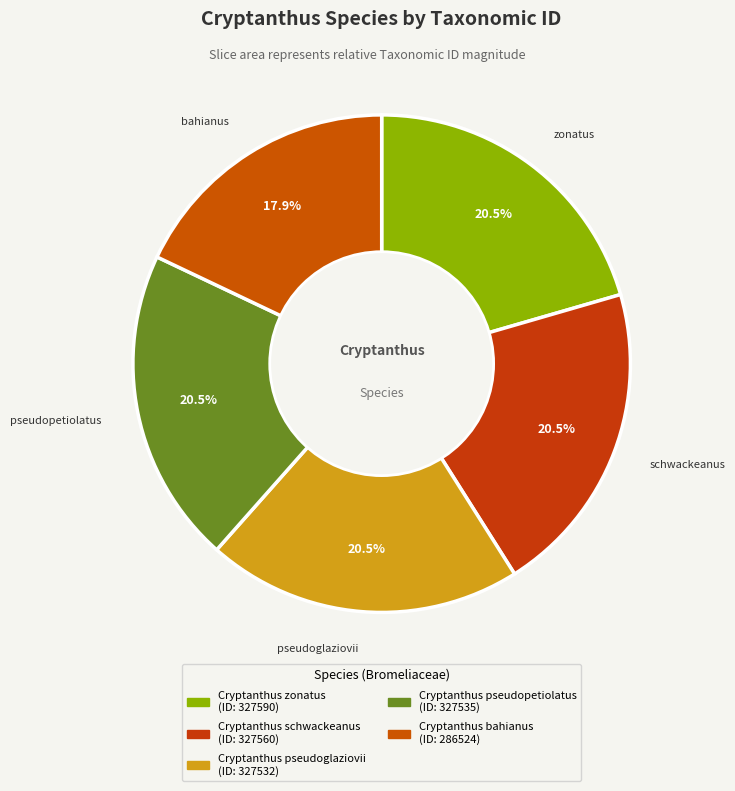

Count the number of slices in the pie.

5